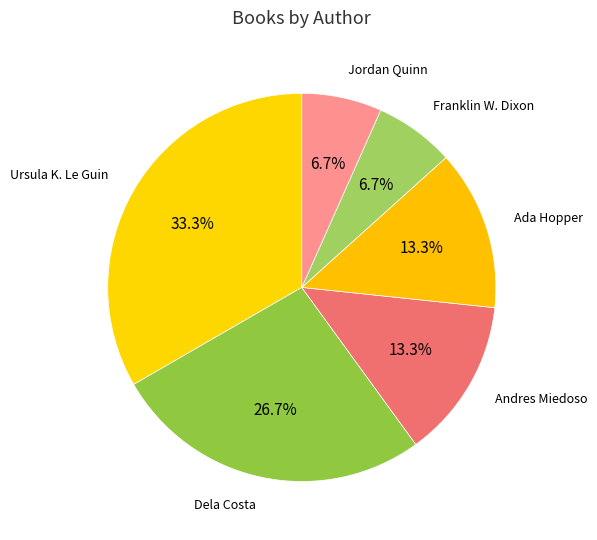

To the nearest percent, what is the difference between the largest and smallest slice percentages?

27%